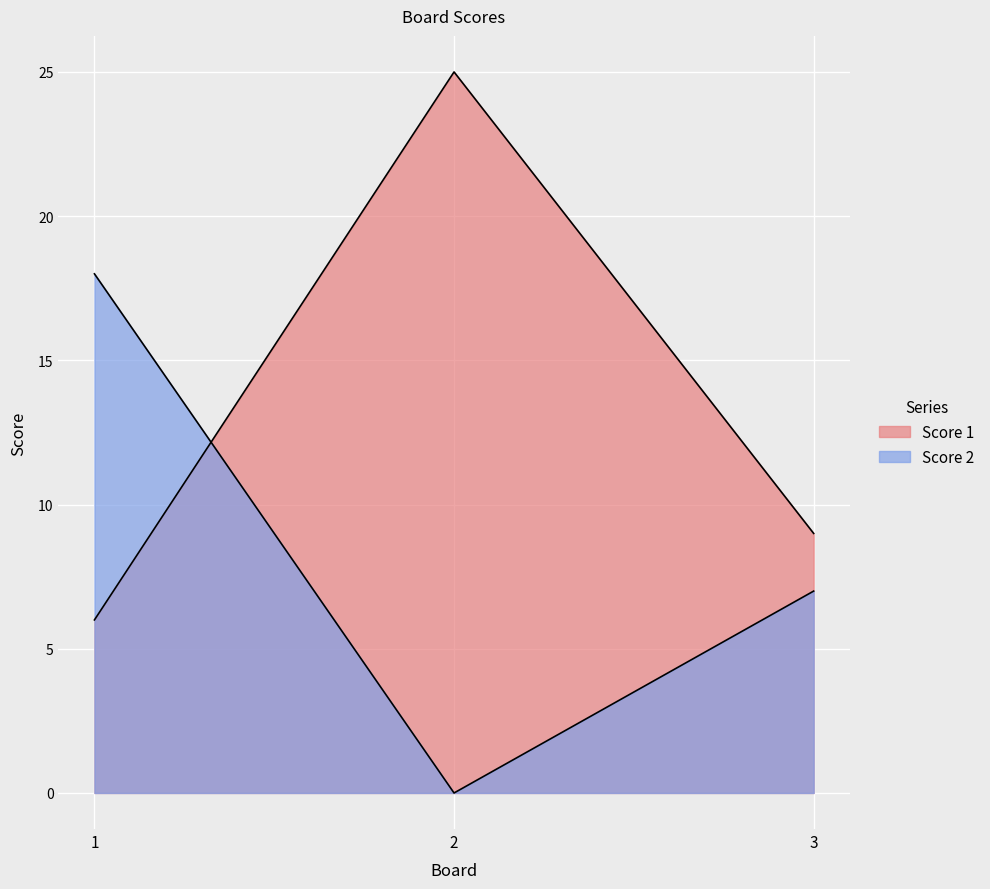

Which series has the largest total across all categories?

Score 1